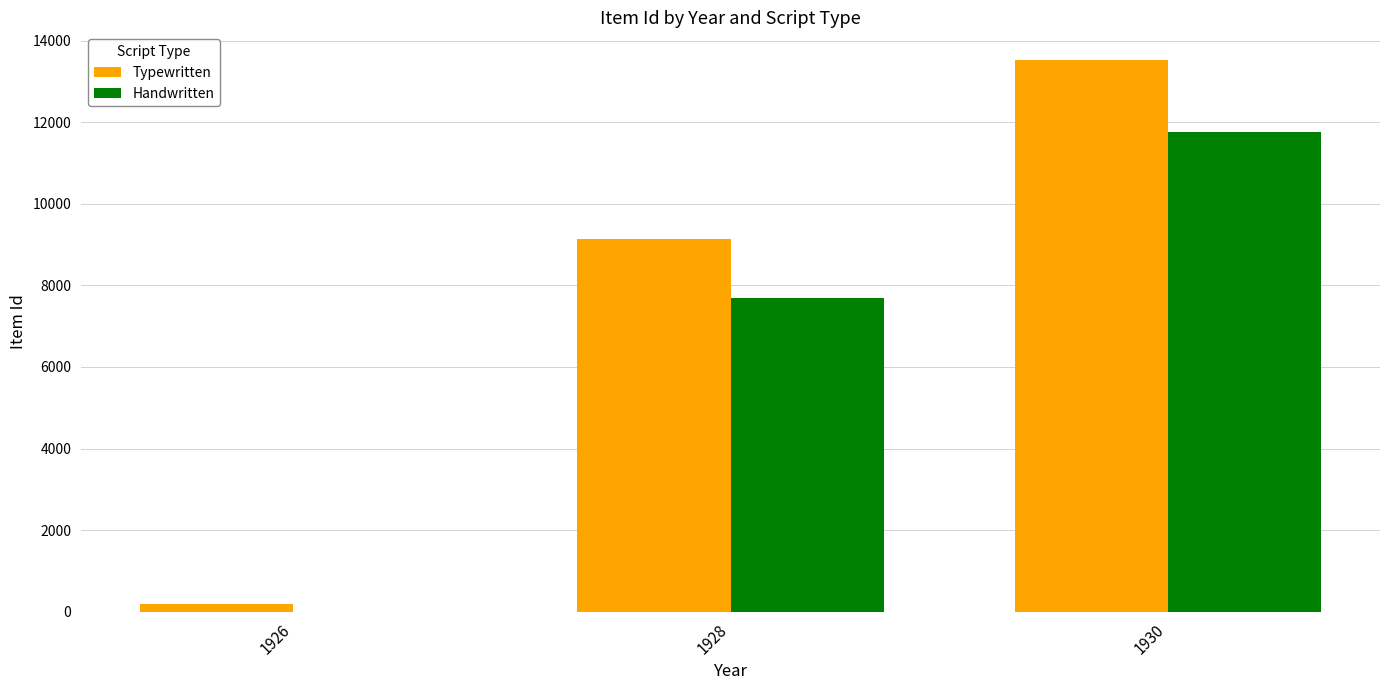

Between 1926 and 1930, which series saw the biggest shift?

Typewritten